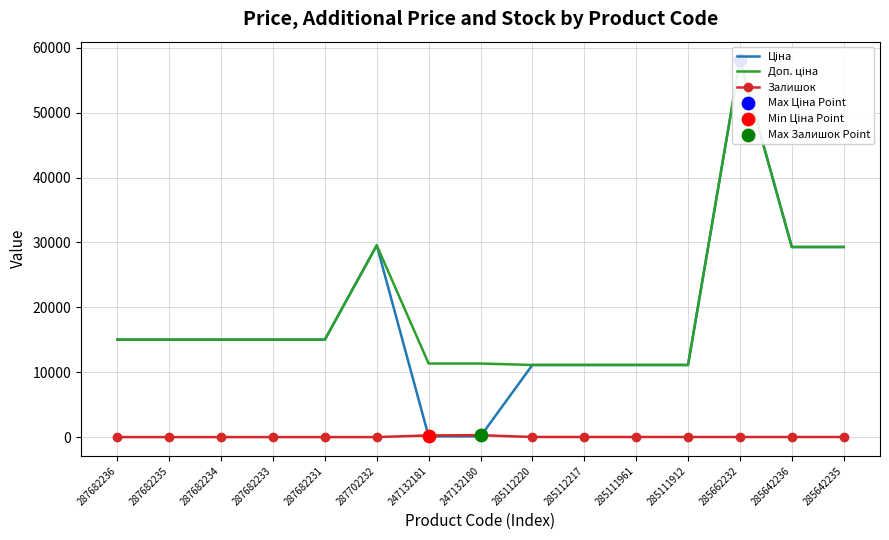

Which series has the largest Y range (max minus min)?

Ціна